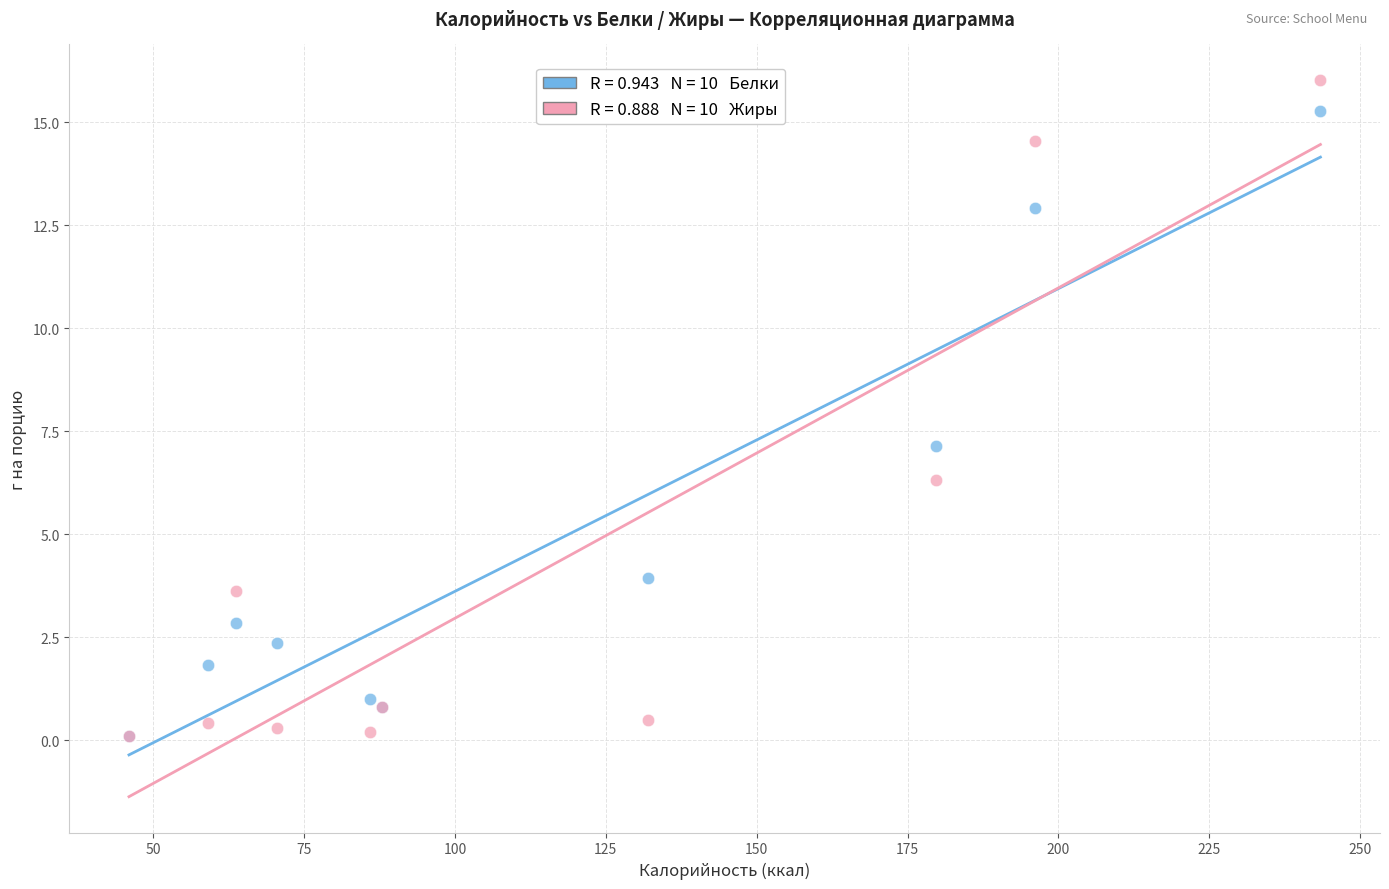

Across all series, what Y value is closest to 8?

7.2